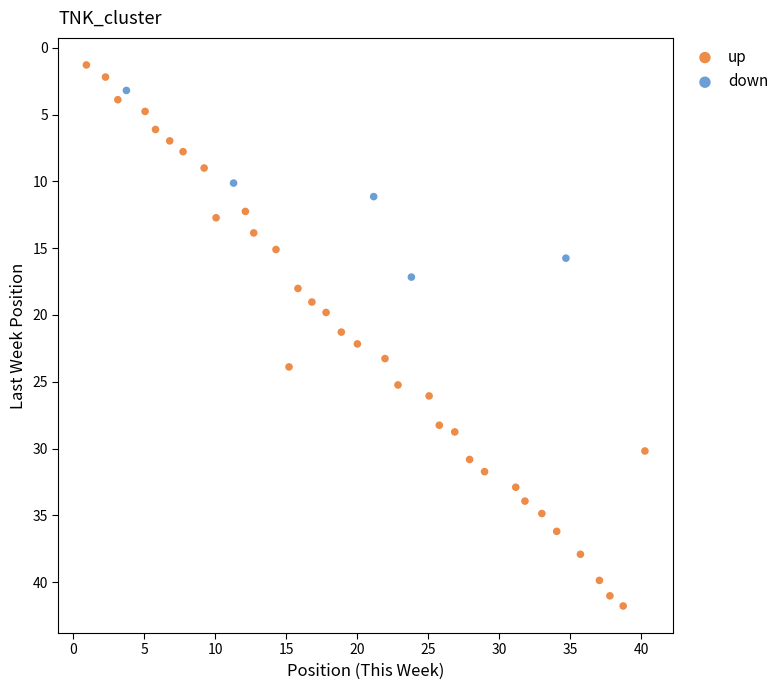

Which series reaches the minimum Y coordinate?

up